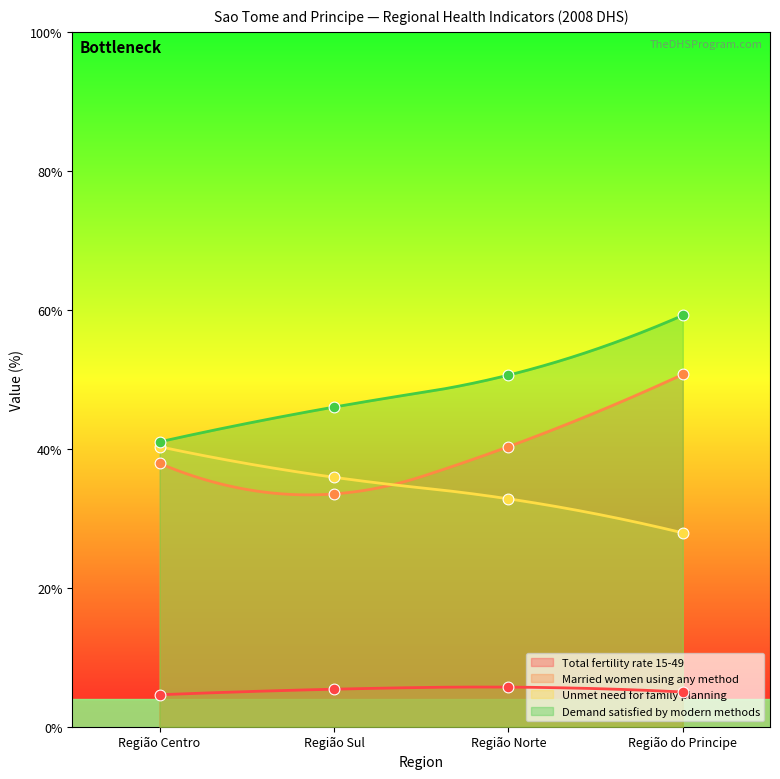

Is the value of Demand satisfied by modern methods at Região Centro greater than the value of Total fertility rate 15-49 at Região do Principe?

Yes